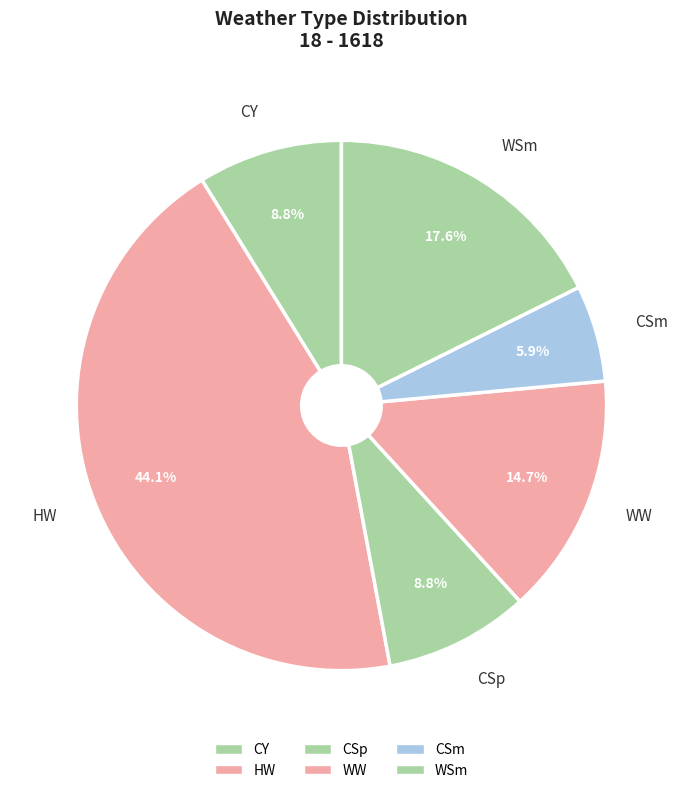

How many segments does this pie chart have?

6